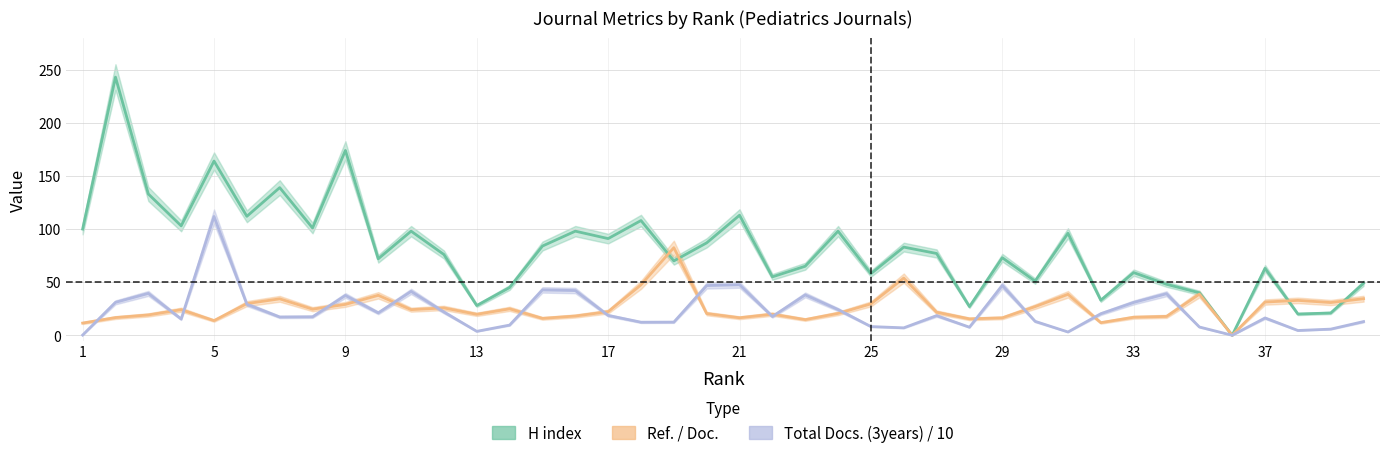

Which series has the largest total across all categories?

H index